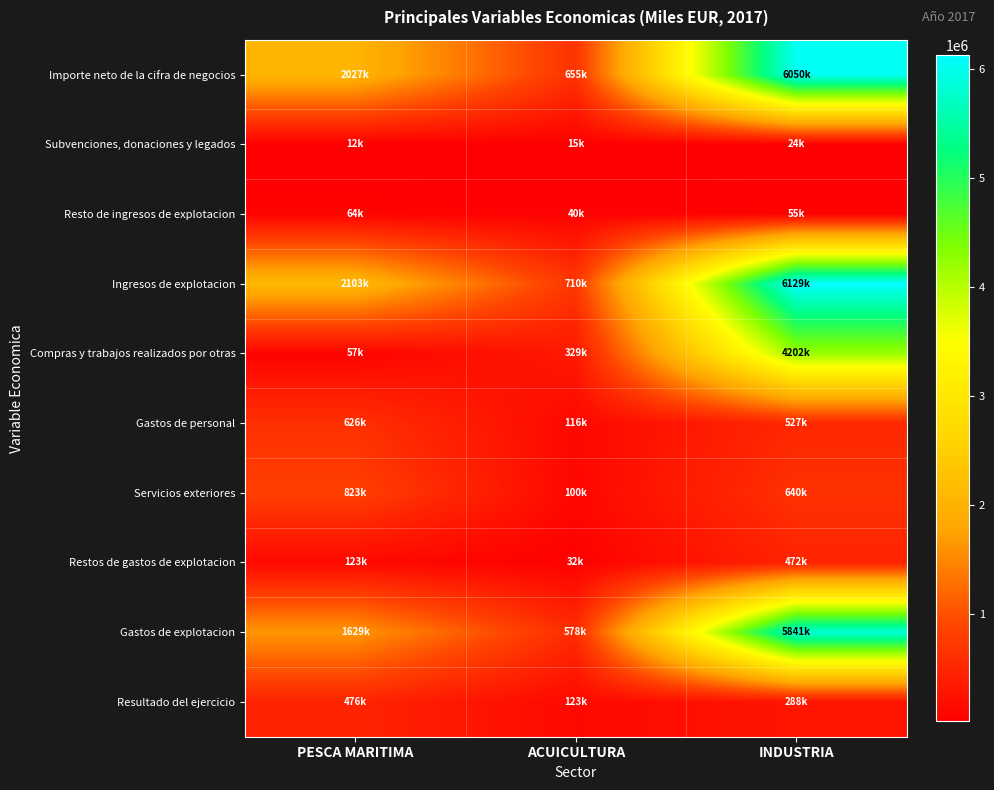

Which series changed the most between PESCA MARITIMA and INDUSTRIA?

Gastos de explotacion